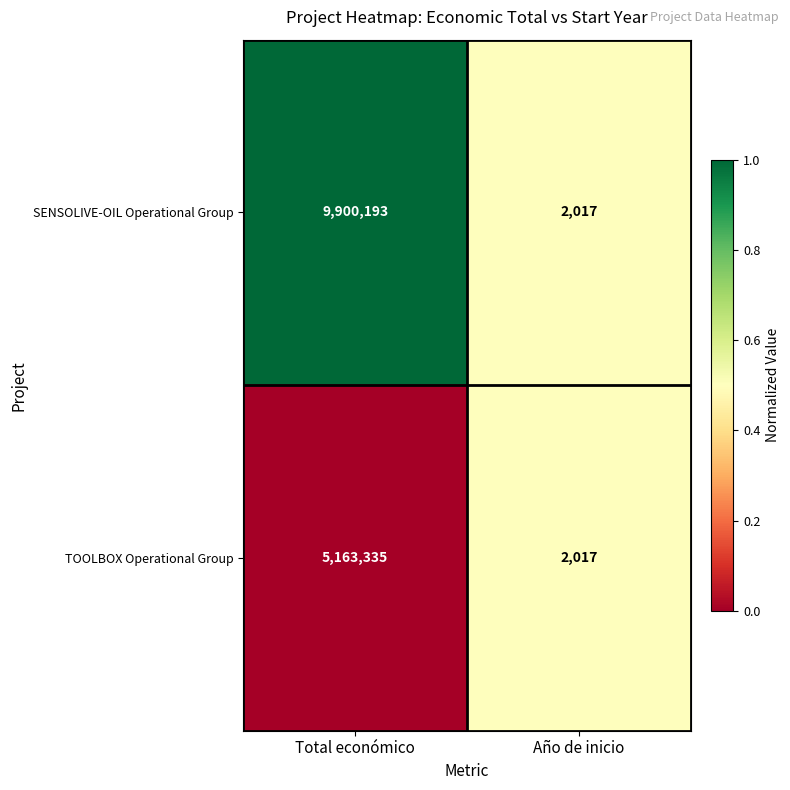

The TOOLBOX Operational Group series shows 5163335 at Total económico. True or false?

True